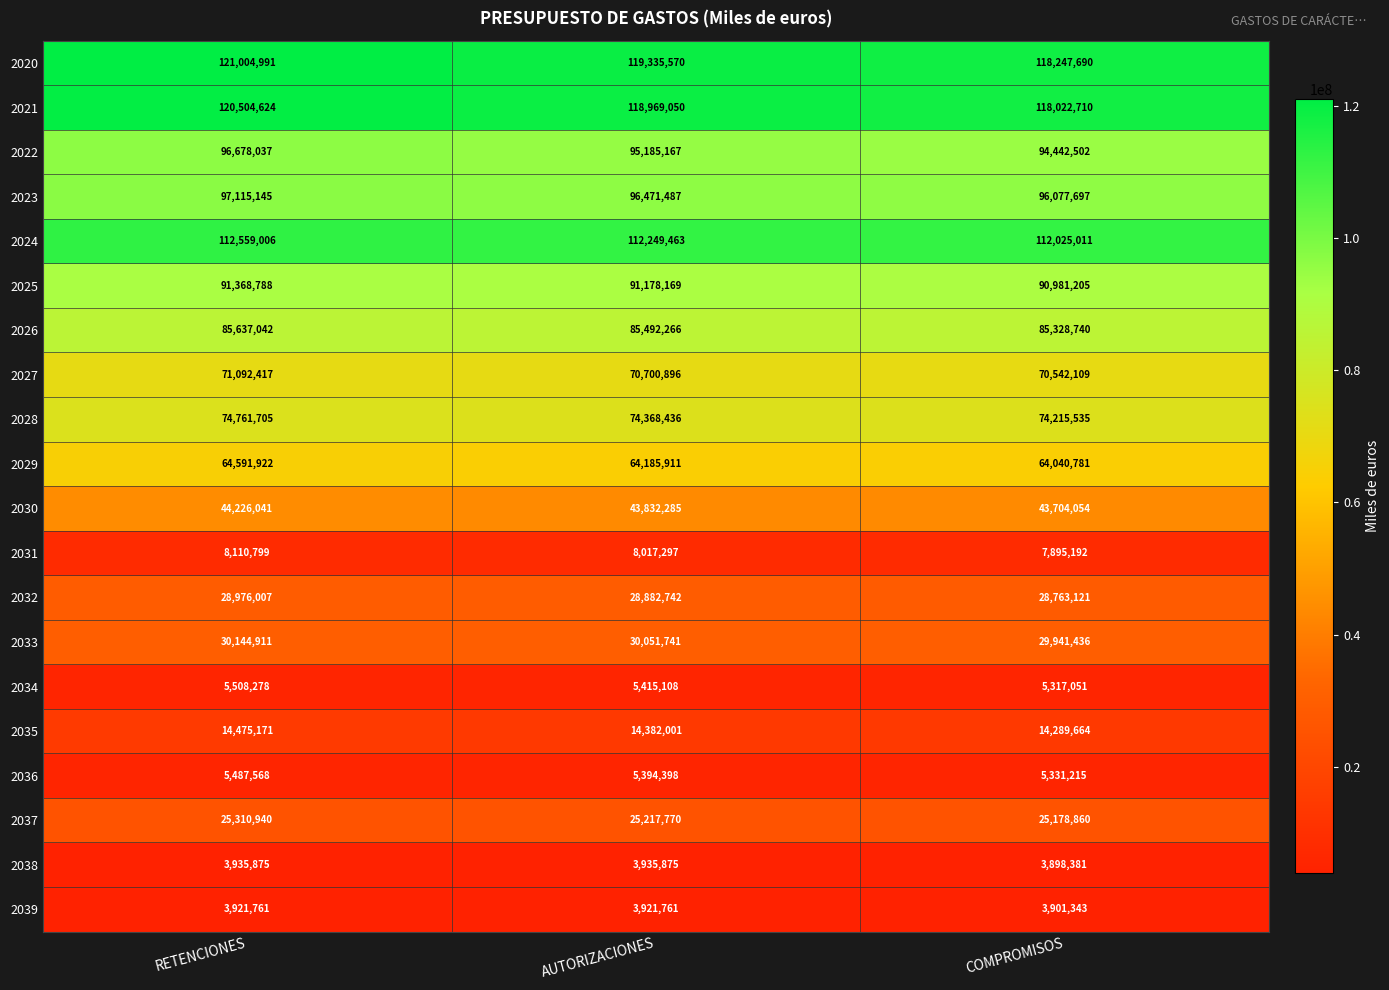

Rank the series by their maximum value, from lowest to highest.

2039, 2038, 2036, 2034, 2031, 2035, 2037, 2032, 2033, 2030, 2029, 2027, 2028, 2026, 2025, 2022, 2023, 2024, 2021, 2020